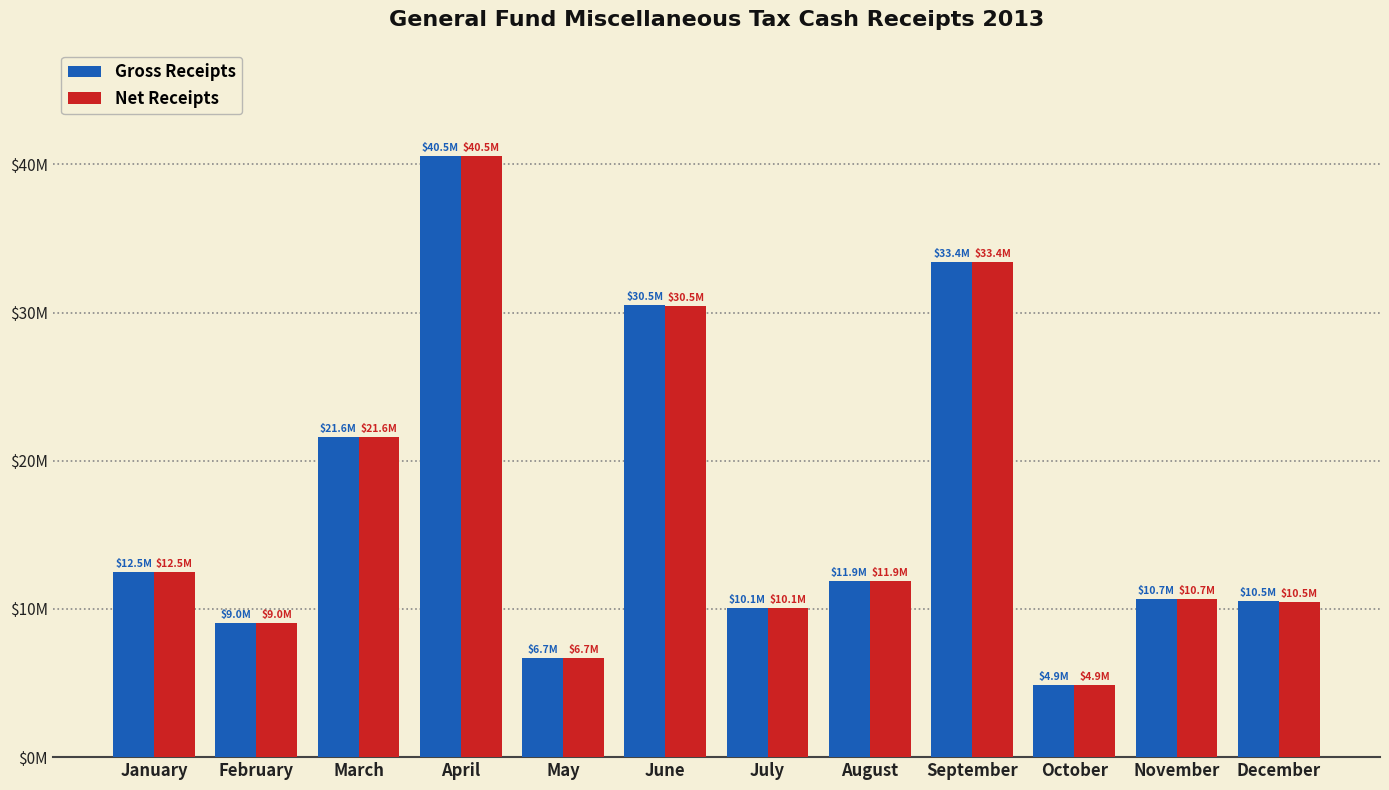

What are all the series names shown in the legend?

Gross Receipts, Net Receipts